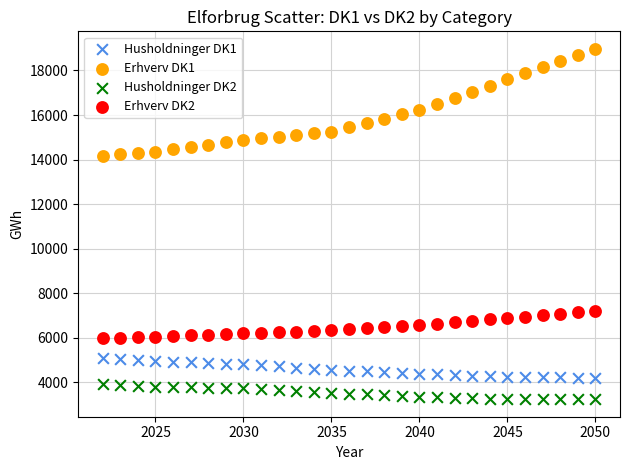

Which series has the largest Y range (max minus min)?

Erhverv DK1